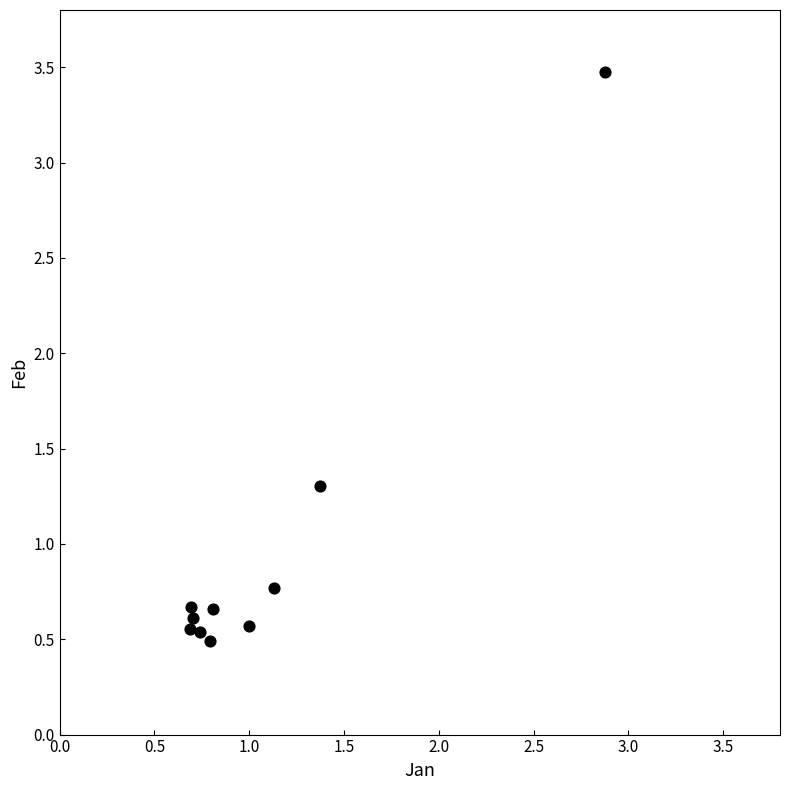

What Y value in the scatter plot is closest to 1?

0.8